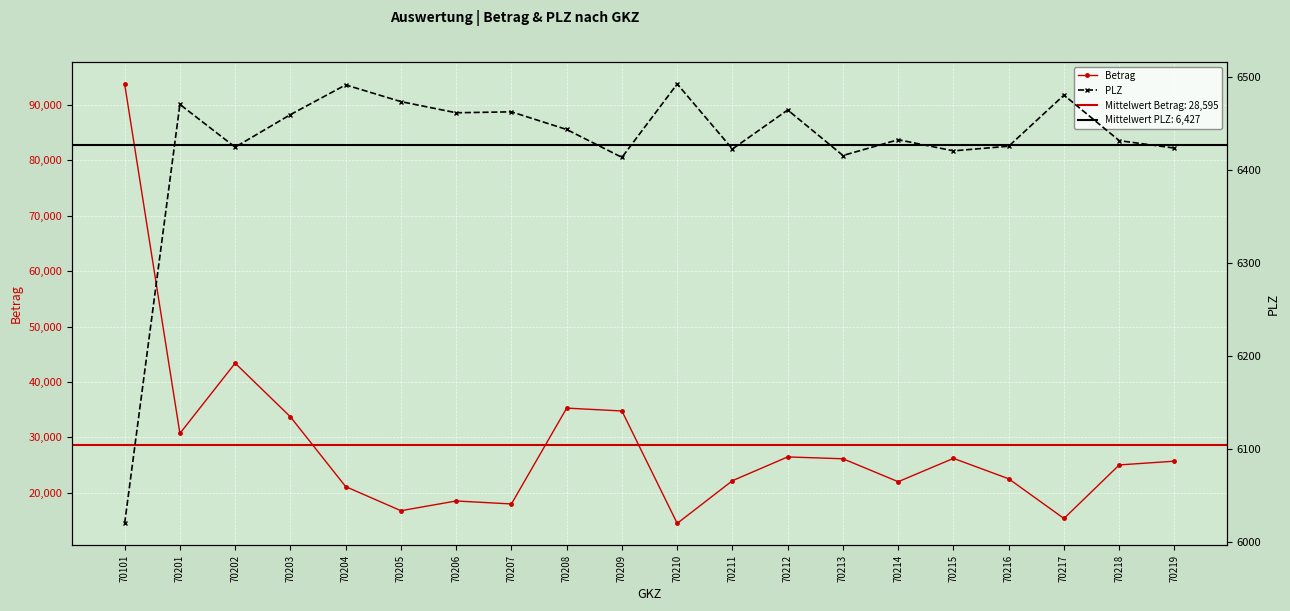

How many interior local valleys does the Betrag series have?

6